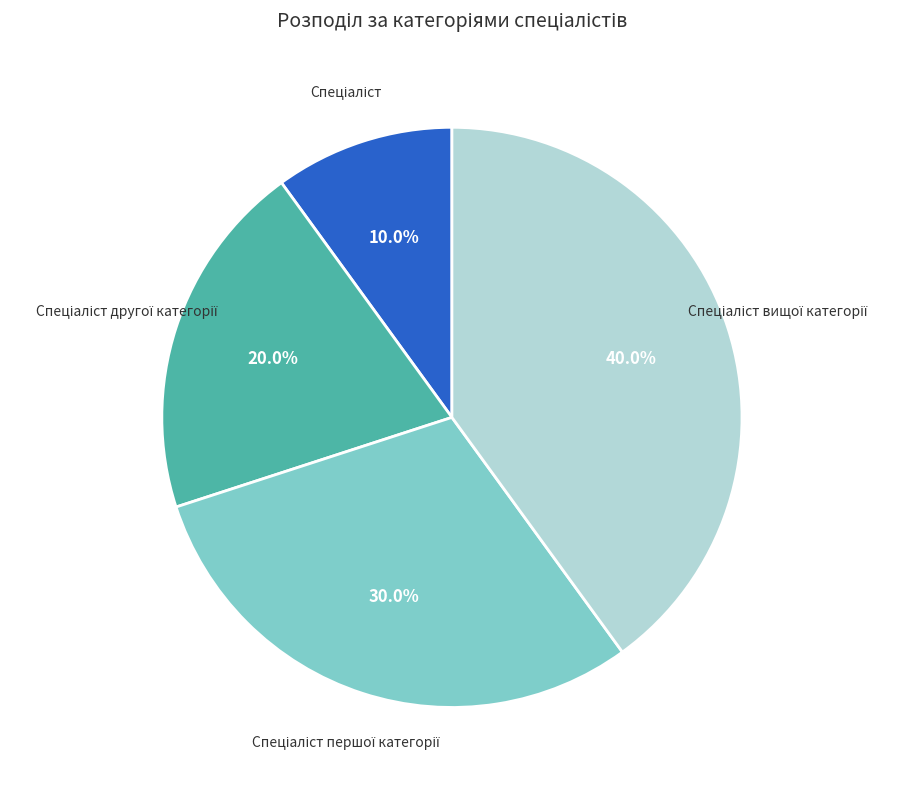

Does any single category account for the majority?

No